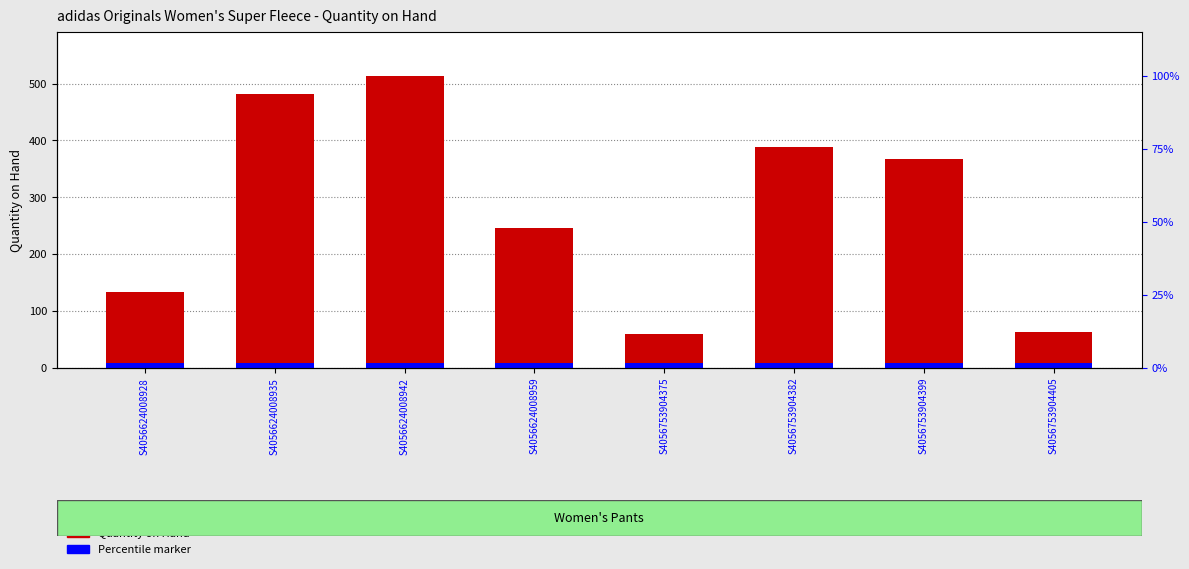

Which category has the highest value in the Percentile marker series?

S4056624008928